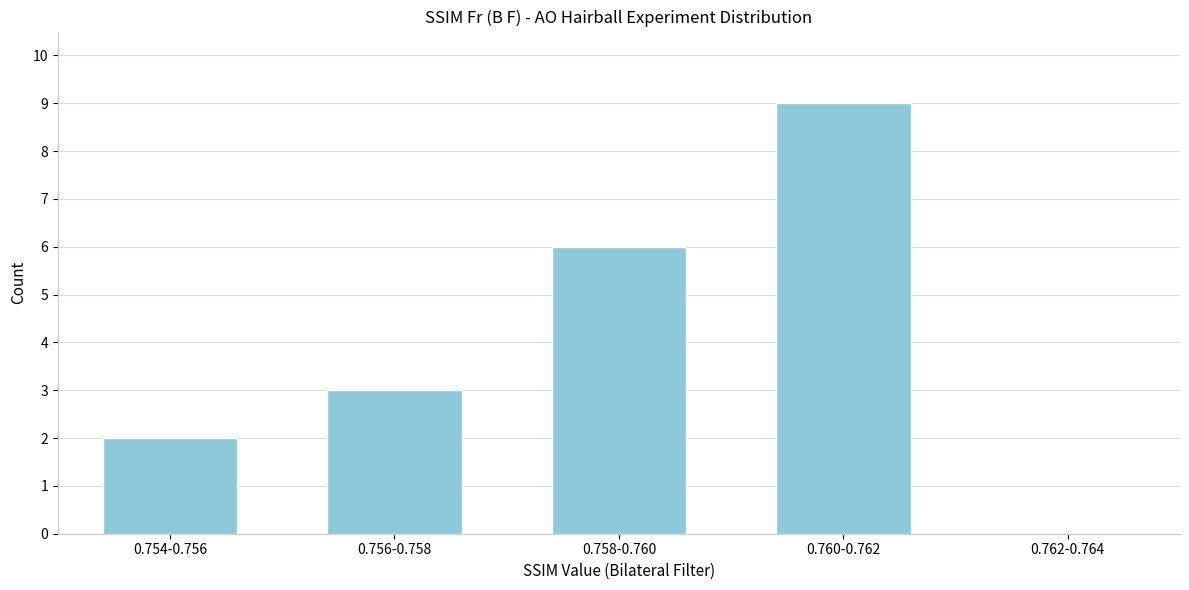

Reading left to right, extract all data points from this chart.

0.754-0.756=2	0.756-0.758=3	0.758-0.760=6	0.760-0.762=9	0.762-0.764=0